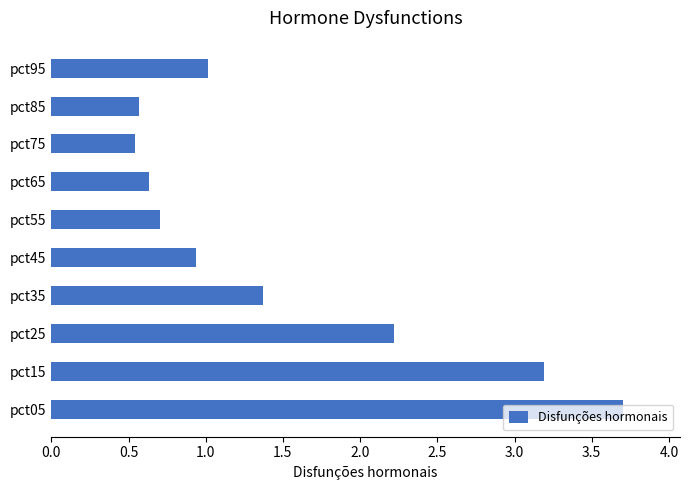

Between pct05 and pct35, which is larger?

pct05